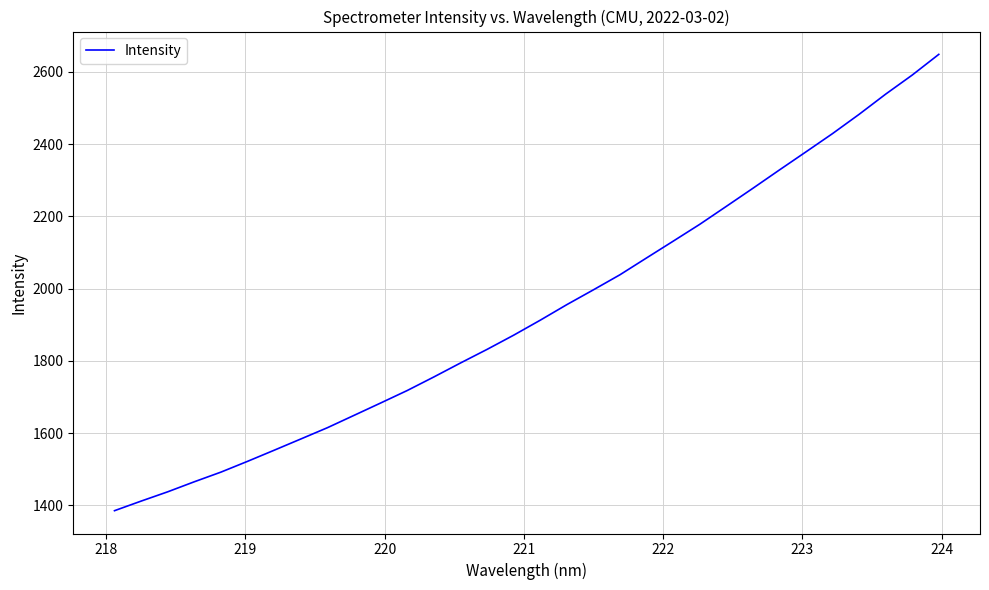

What is the minimum value shown in the chart?

1385.1